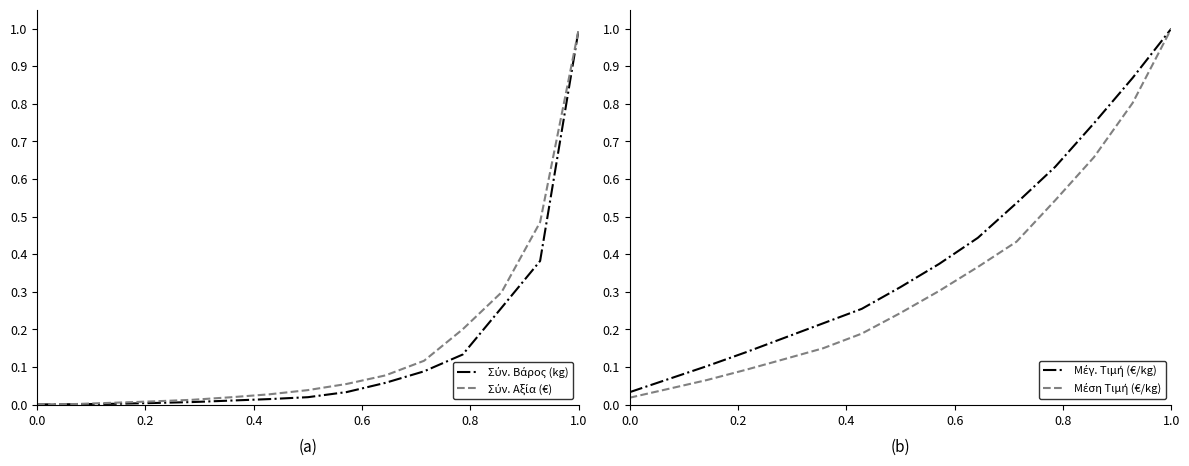

The value of Σύν. Αξία (€) at 7 is 0.1. True or false?

False